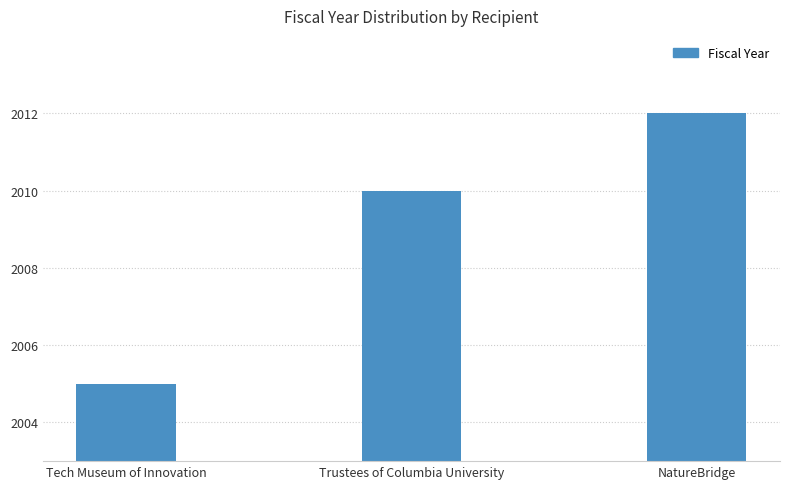

What position from the right is Trustees of Columbia University?

2